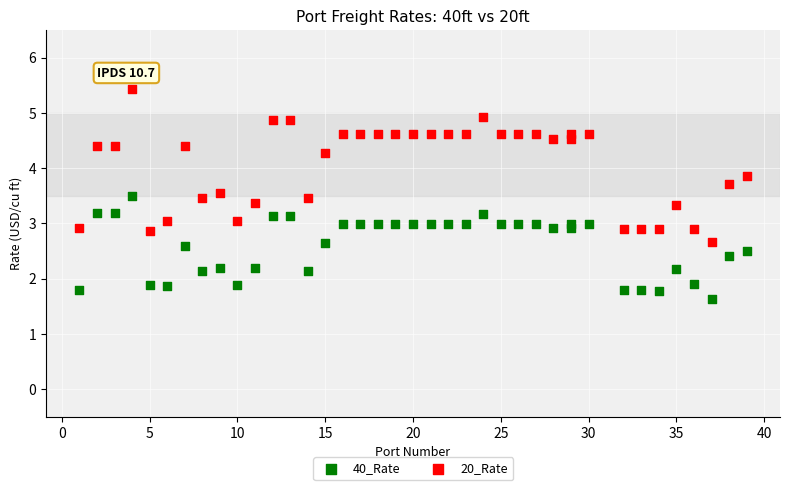

Which series has the widest spread of Y values?

20_Rate